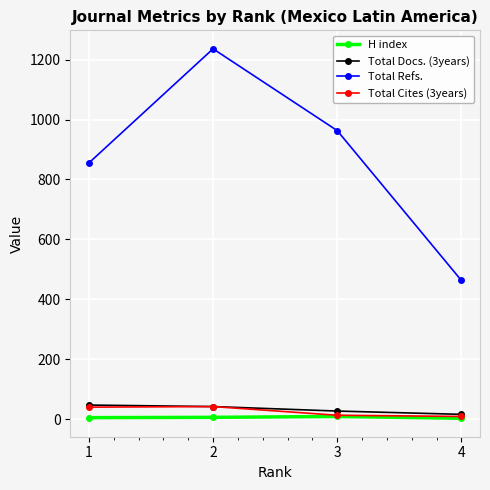

How many series are shown in this chart?

4